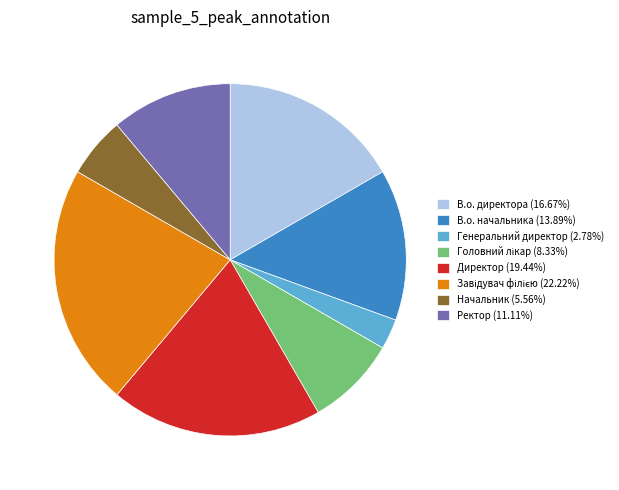

How many slices are in this pie chart?

8